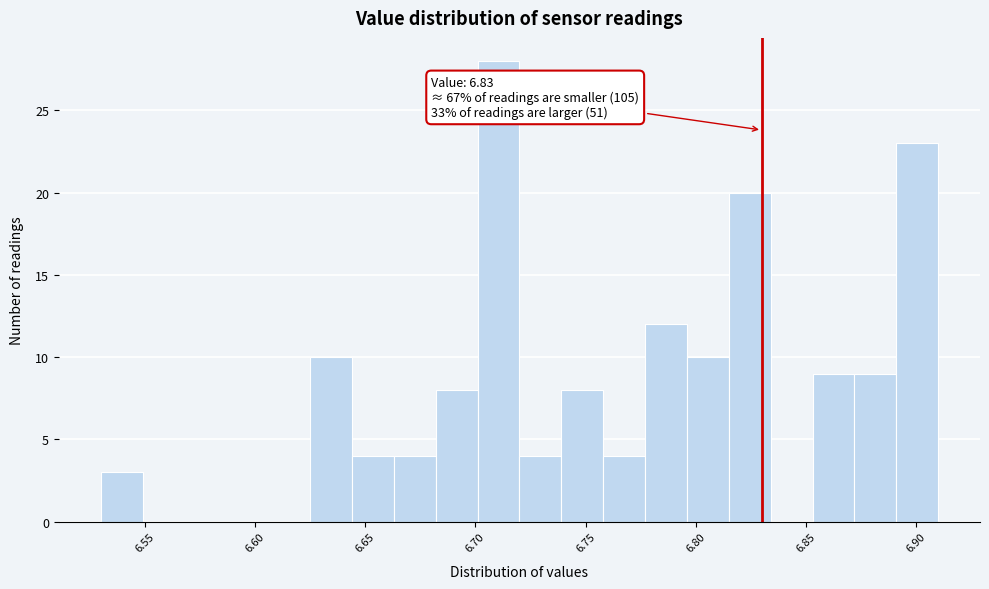

Around what value on the x-axis is the tallest bar? Give the approximate position of its centre, as read against the axis.

6.710